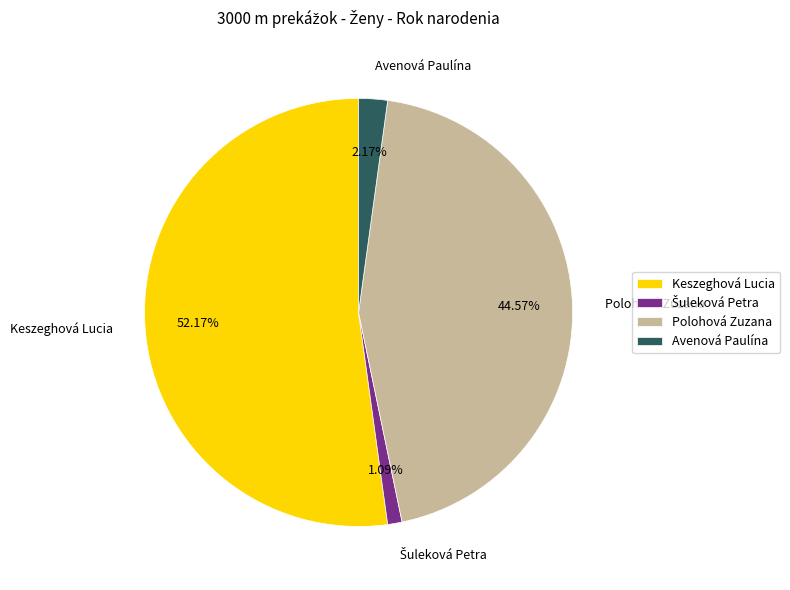

Is there a majority slice in this chart?

Yes